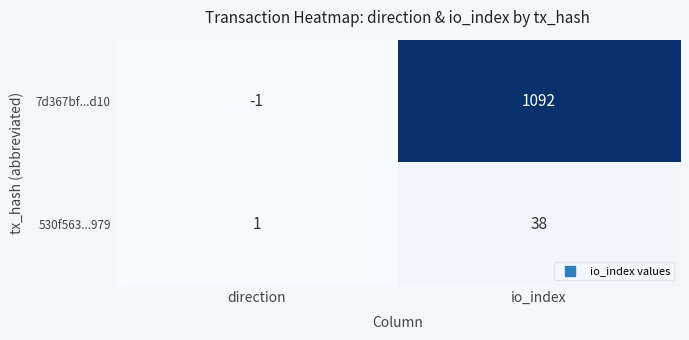

True or false: 7d367bf...d10 has a value of 0 at direction.

False